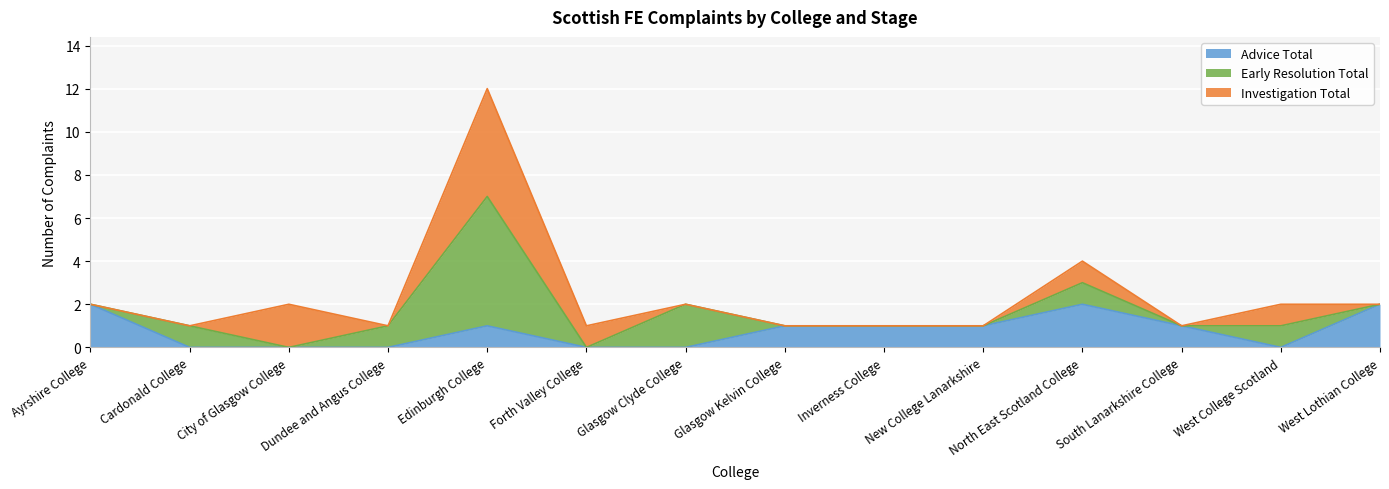

Between City of Glasgow College and Edinburgh College, which series saw the biggest shift?

Early Resolution Total